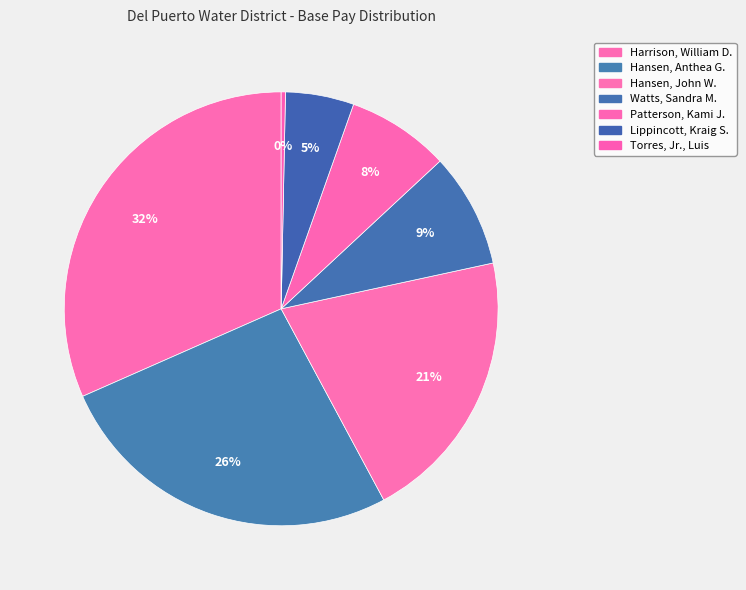

To the nearest percent, what is the combined percentage of Watts, Sandra M. and Hansen, Anthea G.?

35%